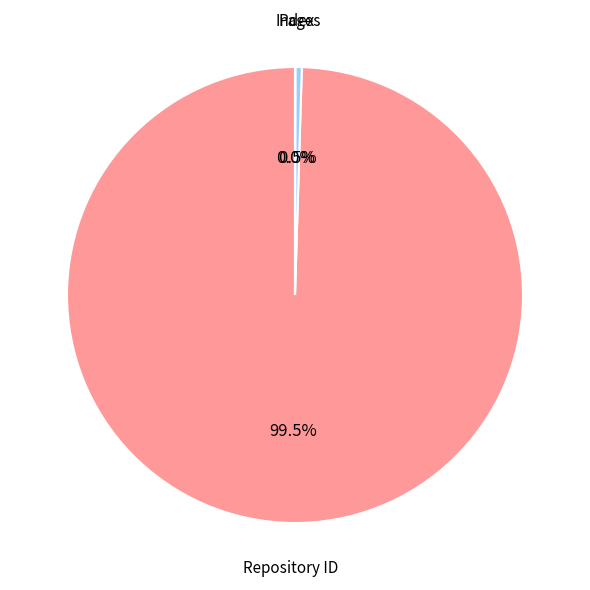

Is there any slice that represents more than half of the pie?

Yes